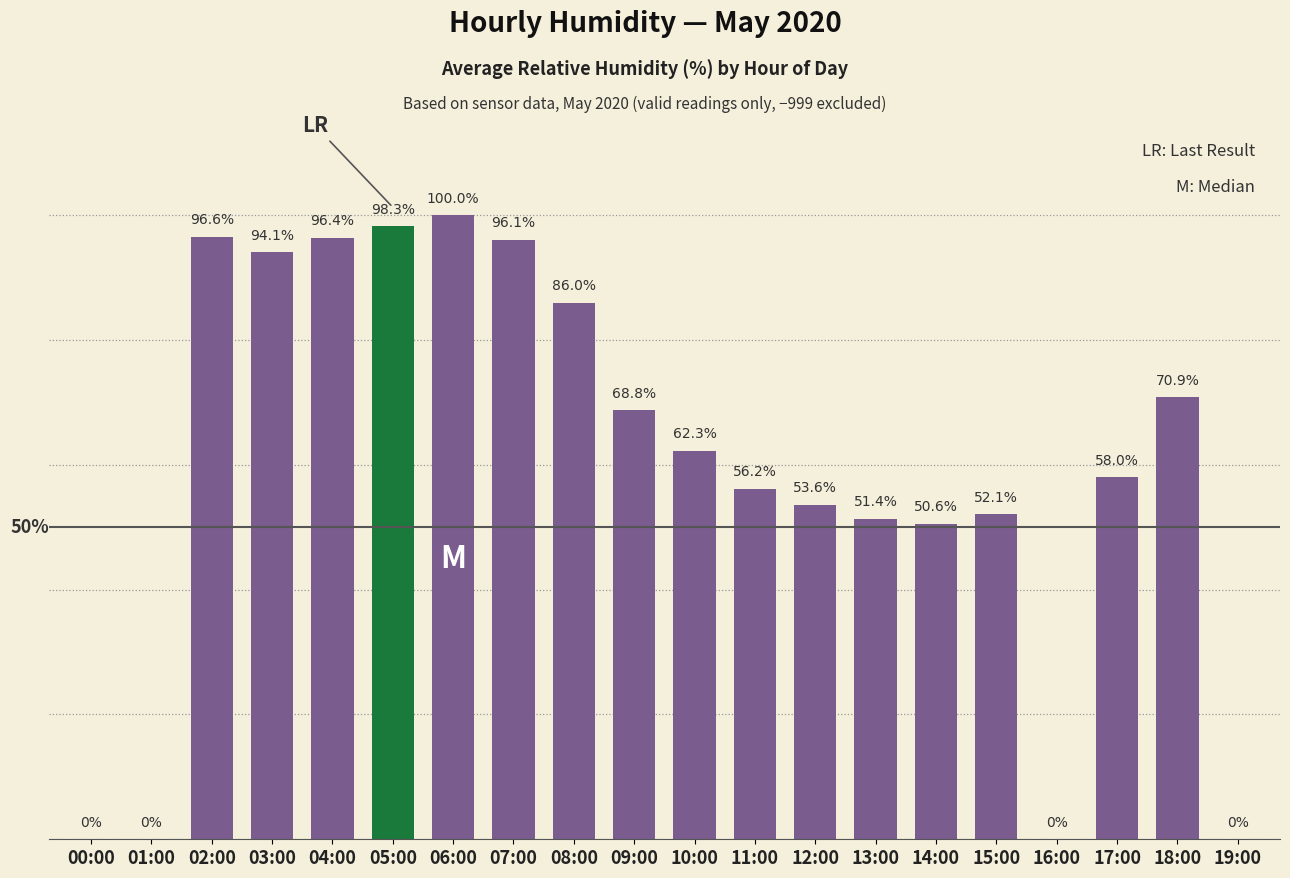

At which category does the chart reach its peak across all series?

06:00